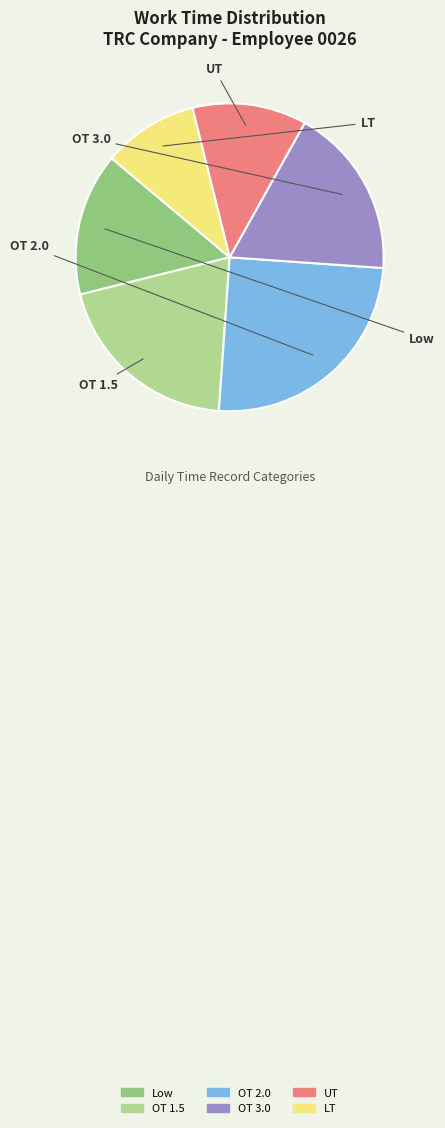

Is Low the majority of the pie?

No